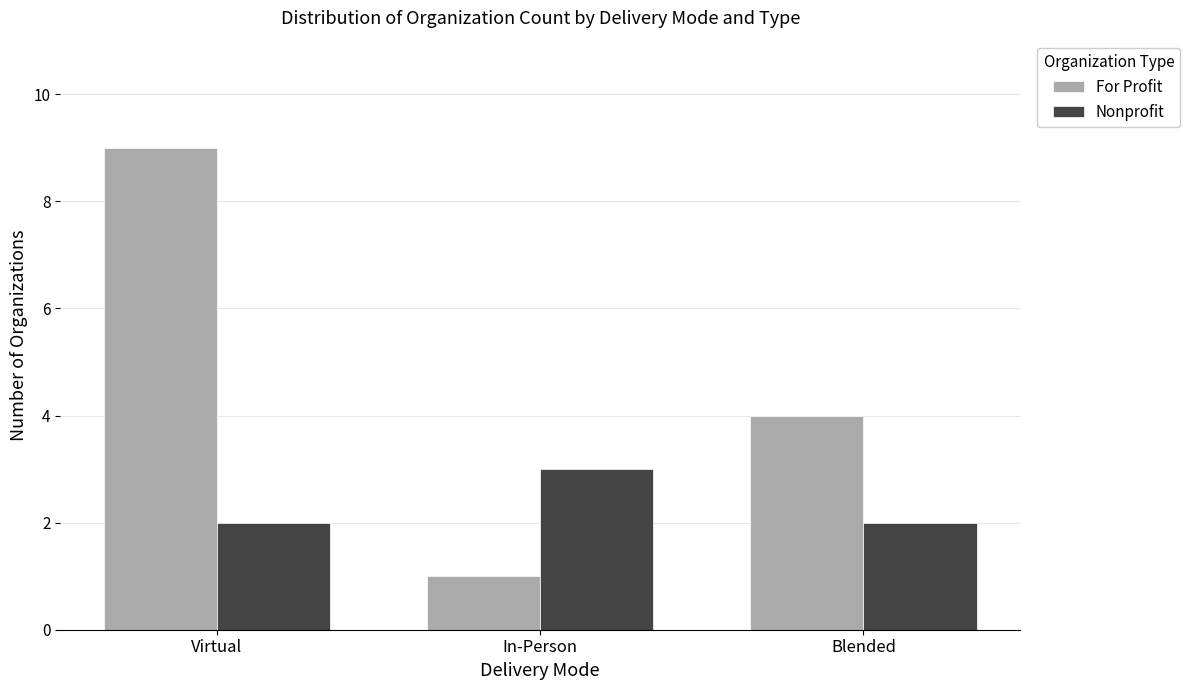

Is the value of Nonprofit at Virtual greater than the value of For Profit at Virtual?

No